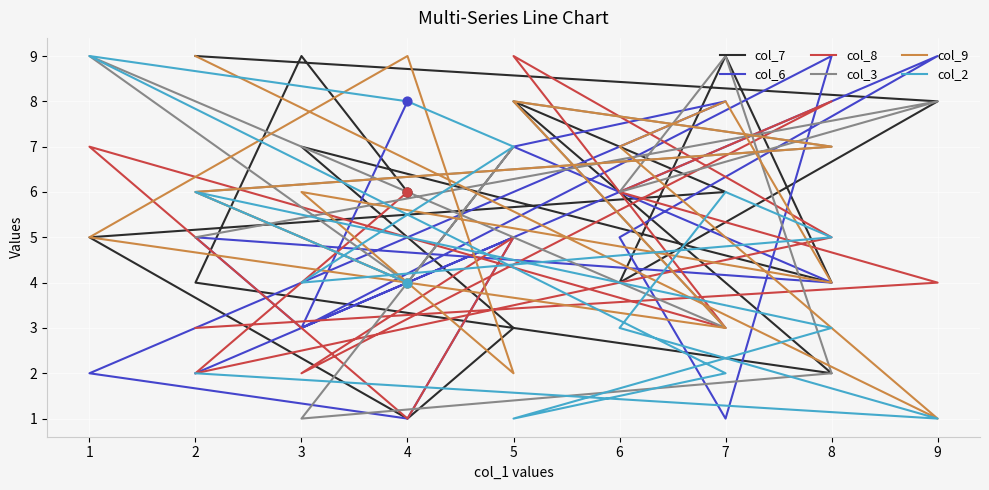

Which series has the largest total across all categories?

col_7